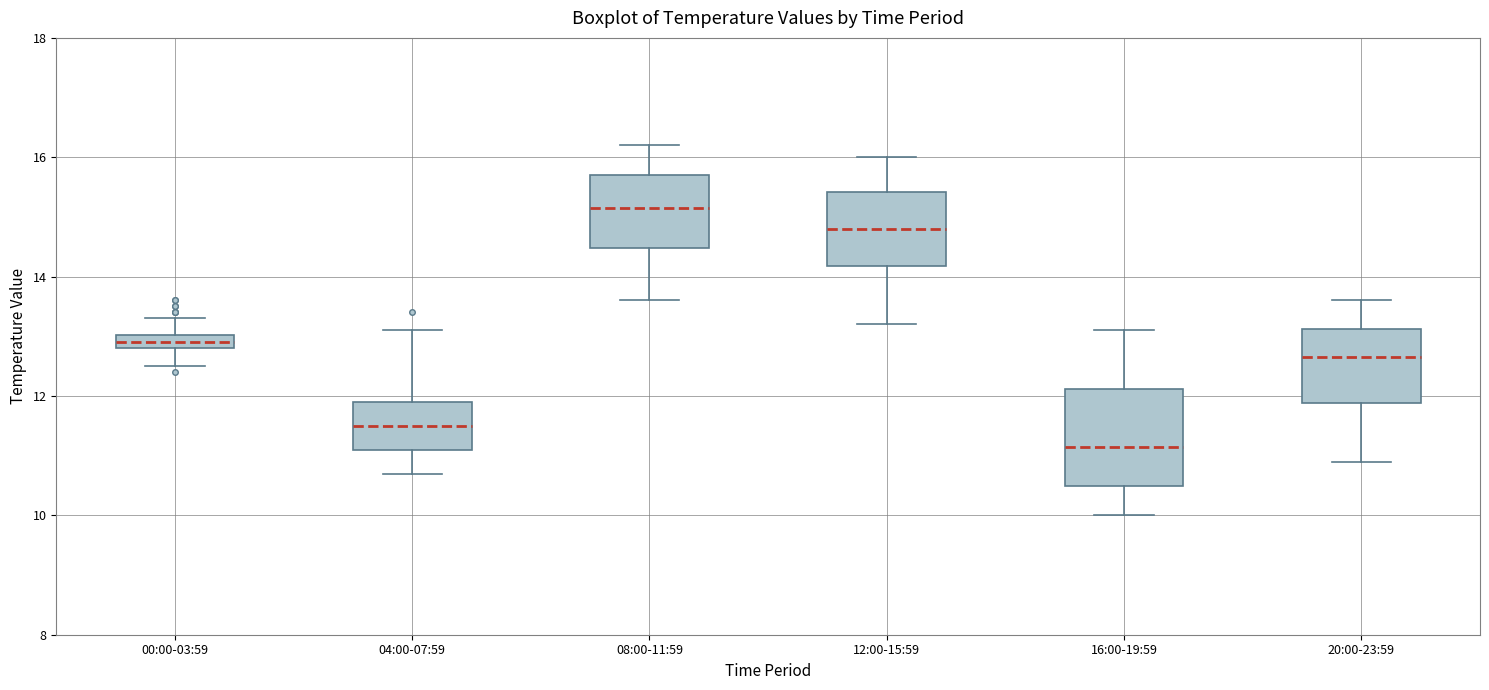

Which box is the tallest, from its lower edge to its upper edge?

16:00-19:59